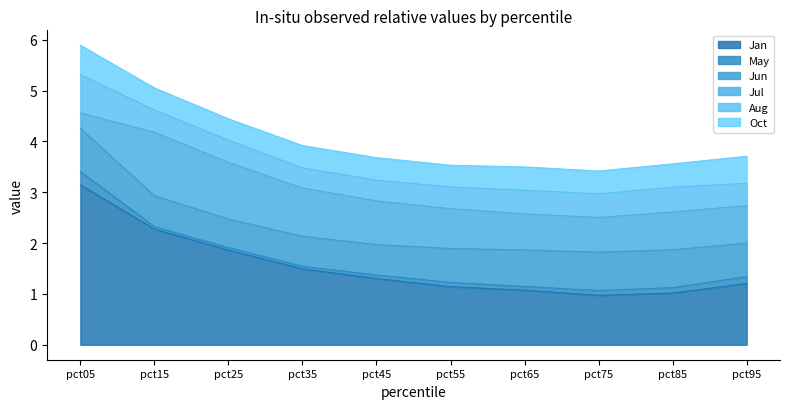

Rank the series by their maximum value, from lowest to highest.

May, Oct, Aug, Jun, Jul, Jan